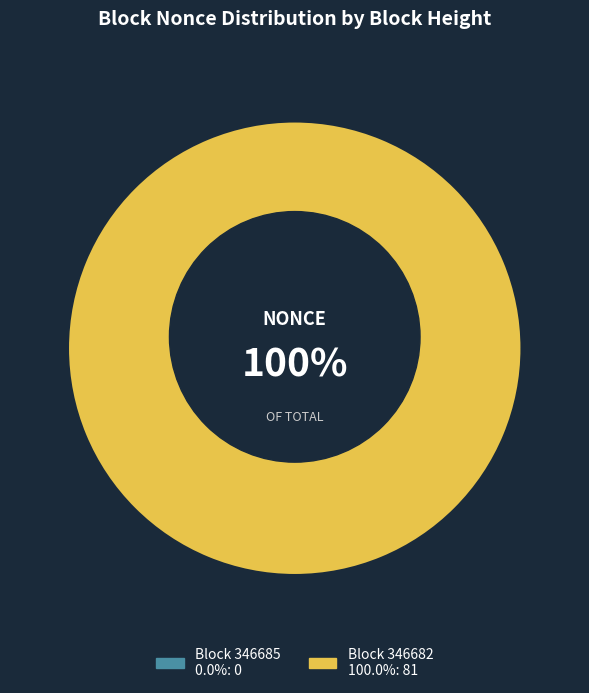

Combined, do 346685 and 346682 account for over 50%?

Yes